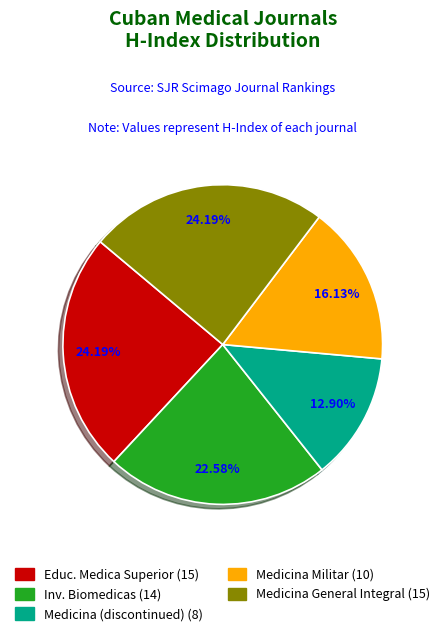

Does any single category account for the majority?

No